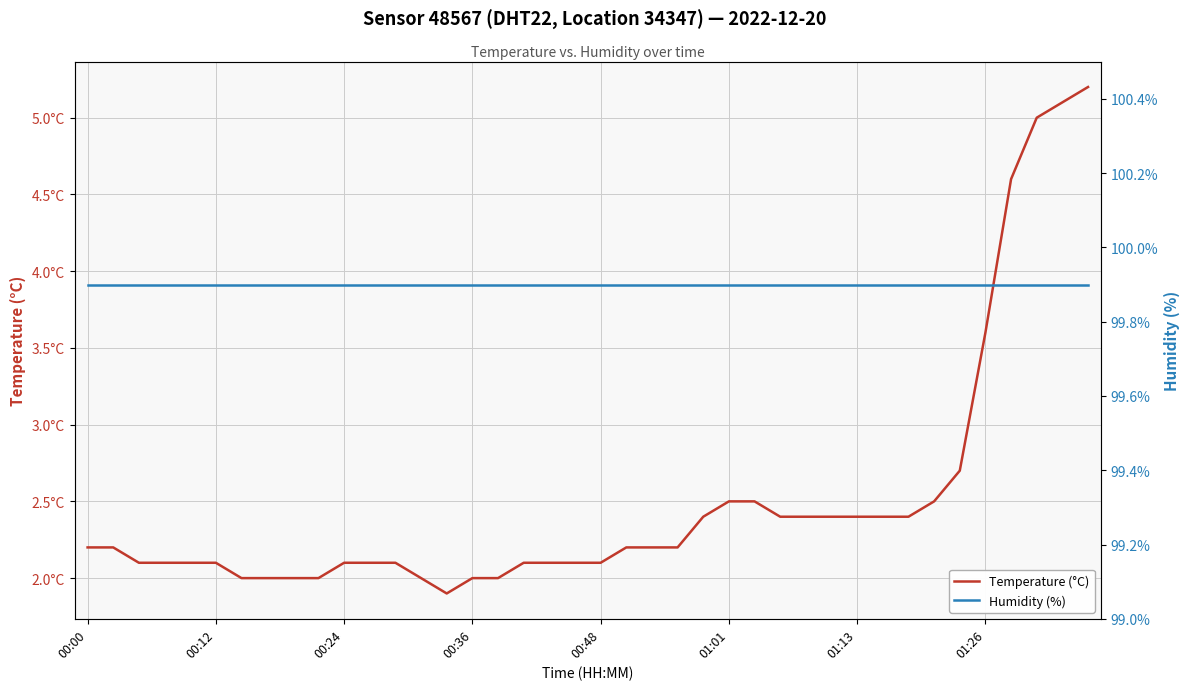

What position from the right is 27?

13